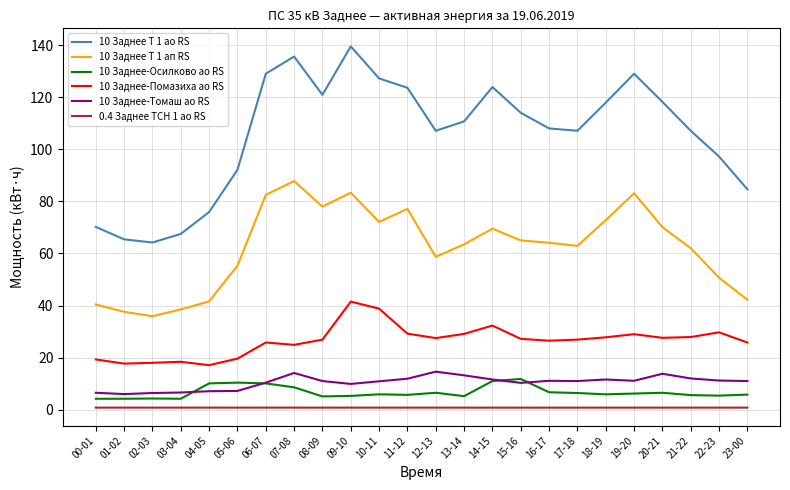

Which series has the largest total across all categories?

10 Заднее Т 1 ао RS